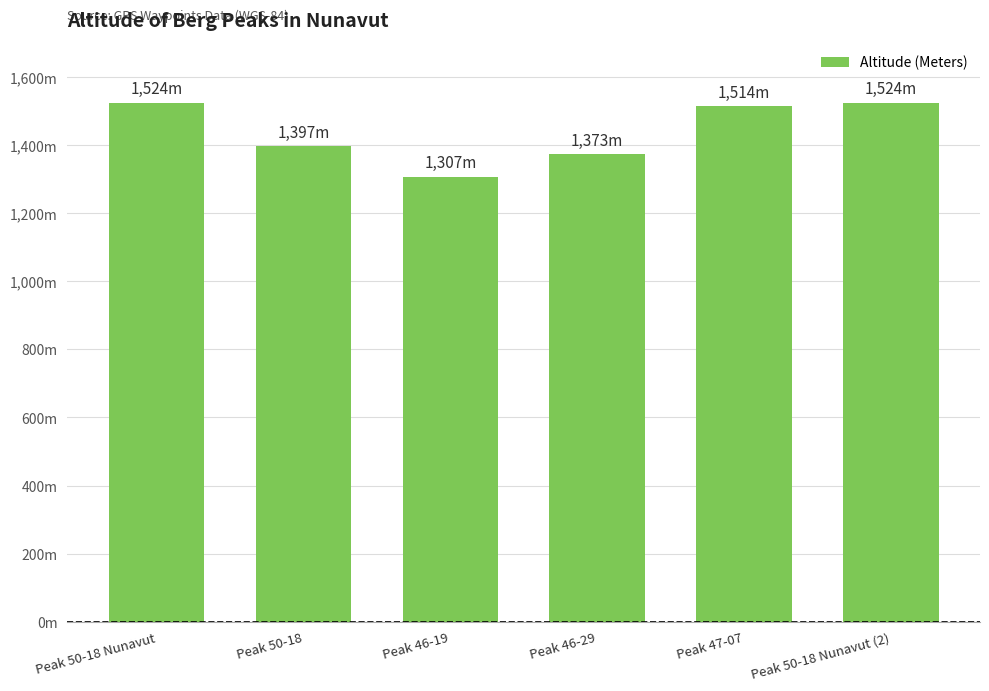

What is the sum of the values at Peak 50-18 and Peak 50-18 Nunavut?

2921